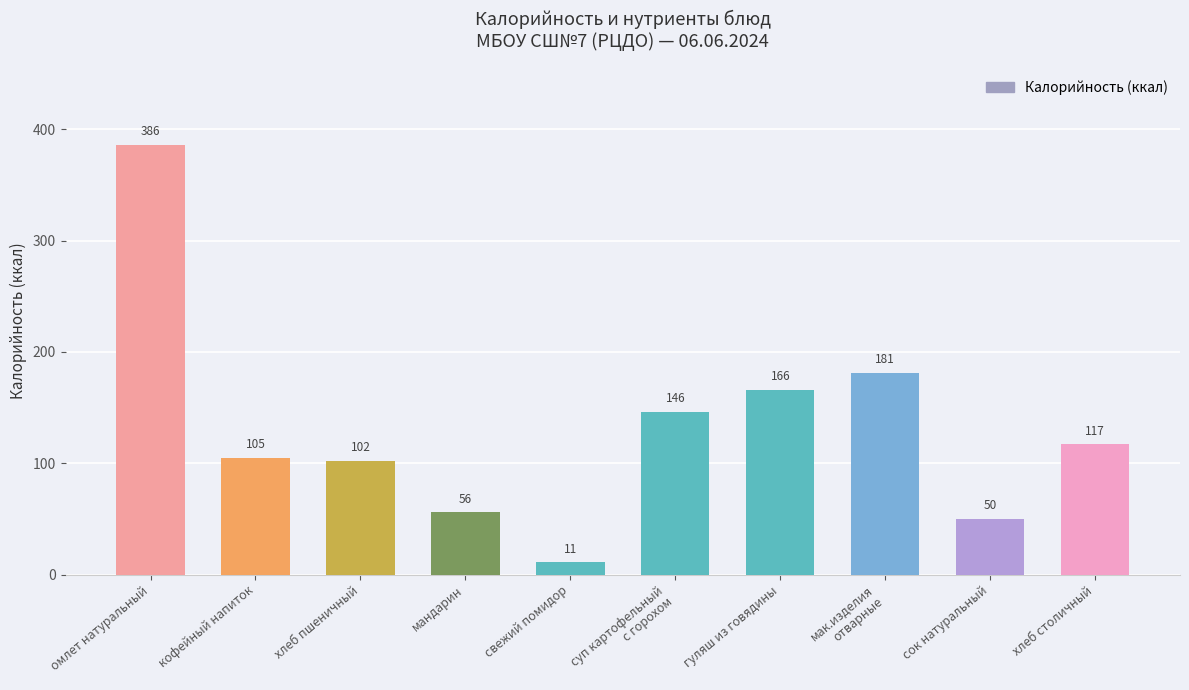

The value at сок натуральный is 88. True or false?

False